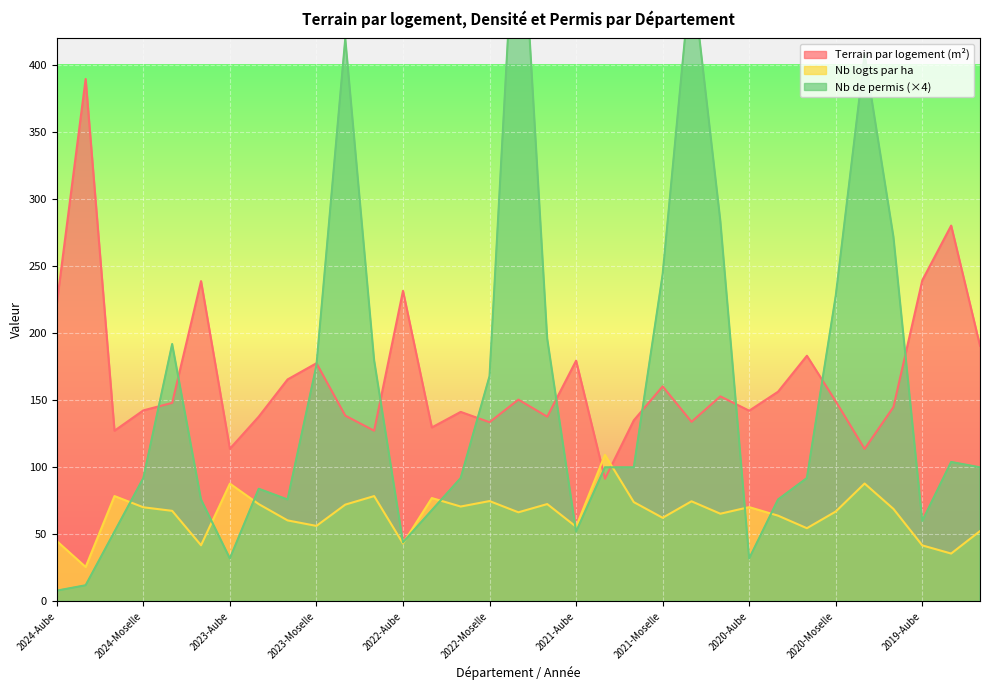

What is the label of the 27th point from the left?

2020-M&M